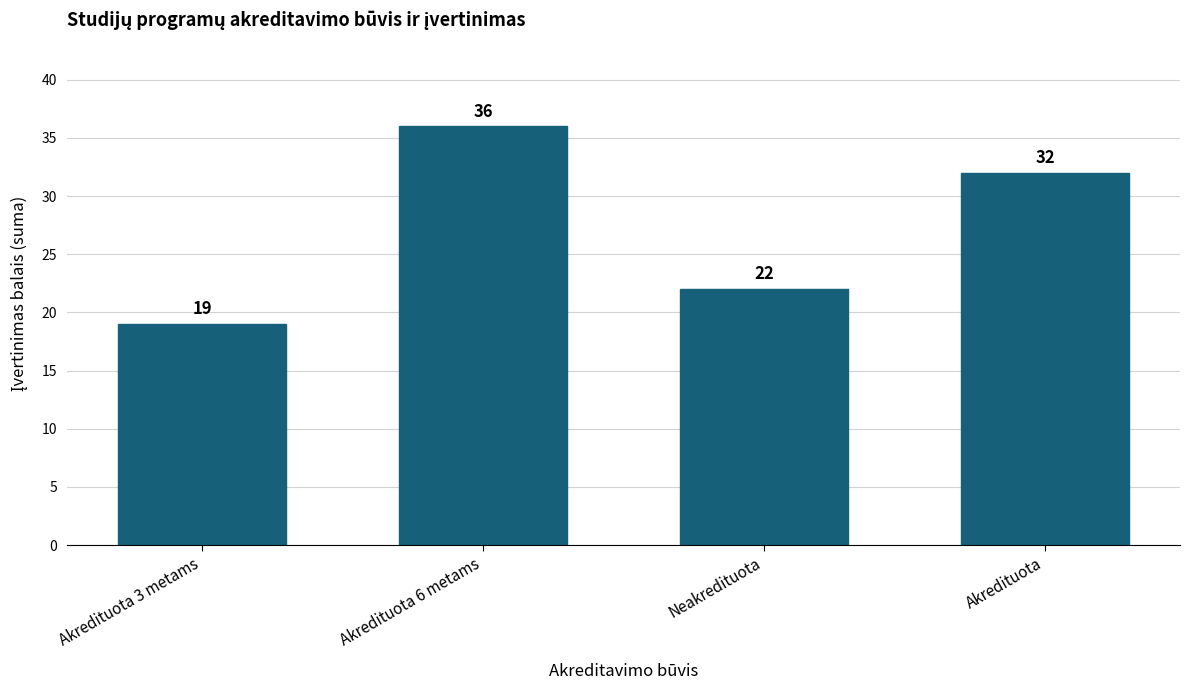

Reading right to left, list all the values displayed in this chart.

32	22	36	19